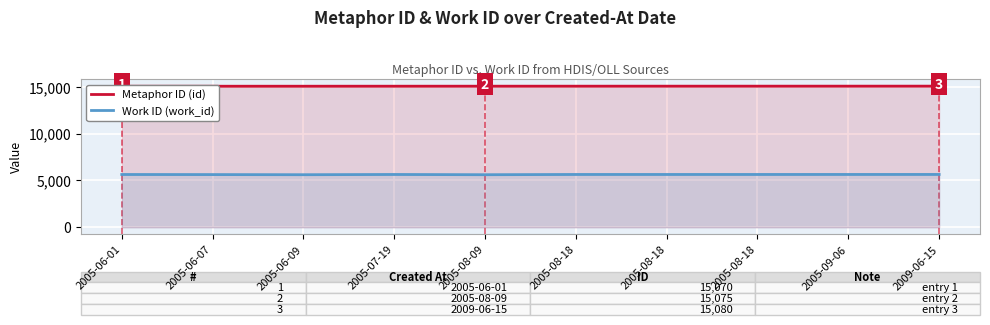

At which label is Work ID (work_id) closest to 5628?

2005-06-07